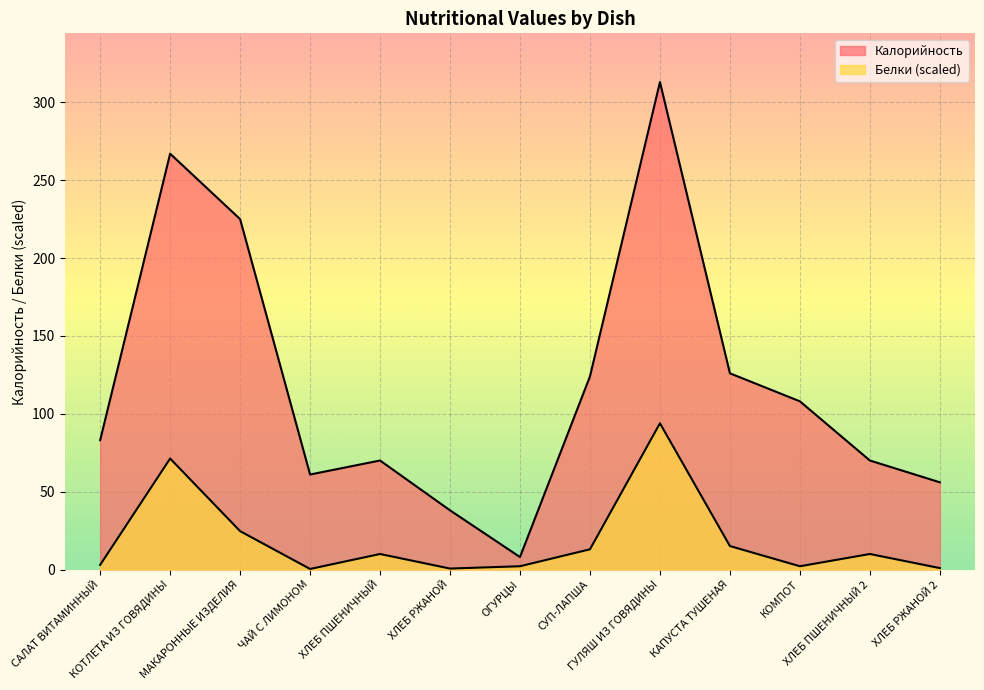

In Белки, how many points are lower than both neighbors (excluding endpoints)?

3